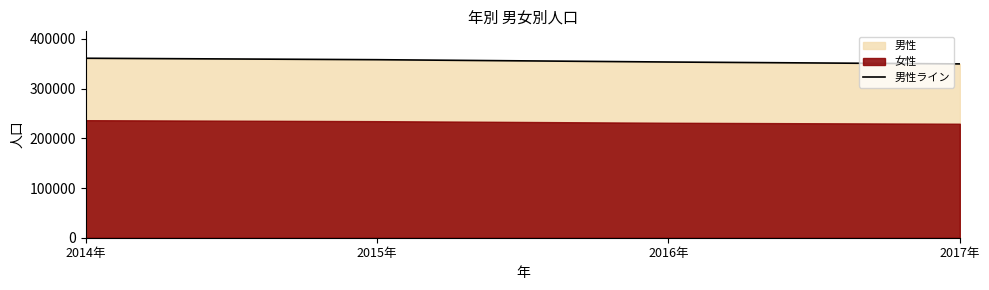

Reading left to right, extract all data points from this chart.

2014年=361170	2015年=358273	2016年=353599	2017年=349791